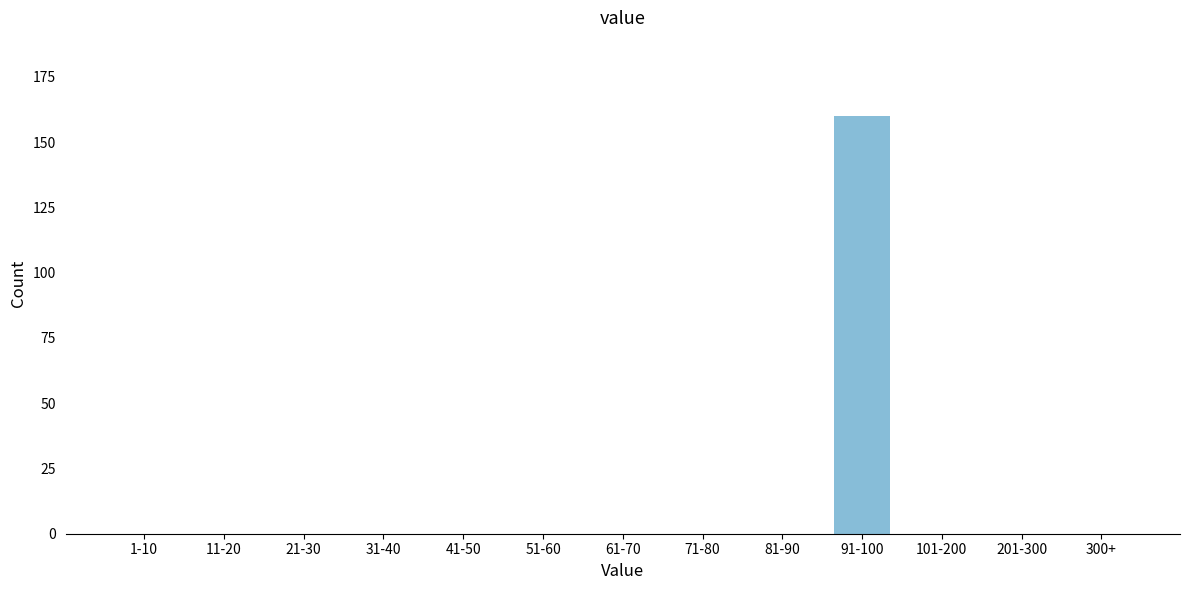

Reading left to right, transcribe all the data shown in this chart.

1-10=0	11-20=0	21-30=0	31-40=0	41-50=0	51-60=0	61-70=0	71-80=0	81-90=0	91-100=160	101-200=0	201-300=0	300+=0